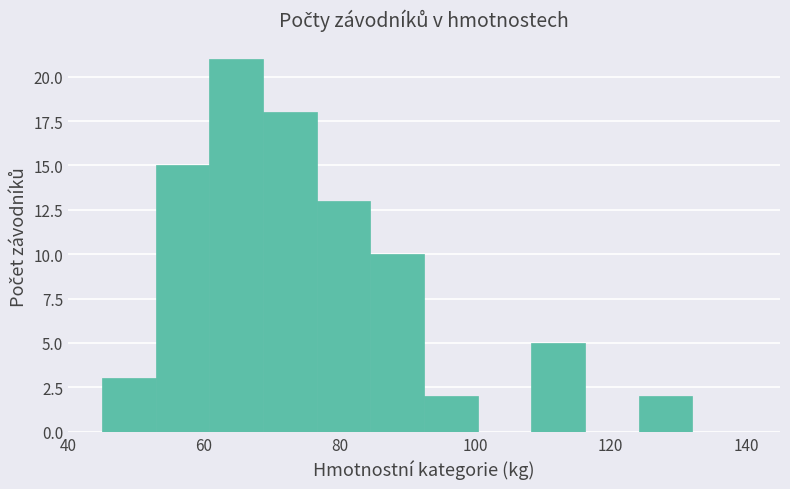

Read against the x-axis, roughly where is the centre of the tallest bar?

64